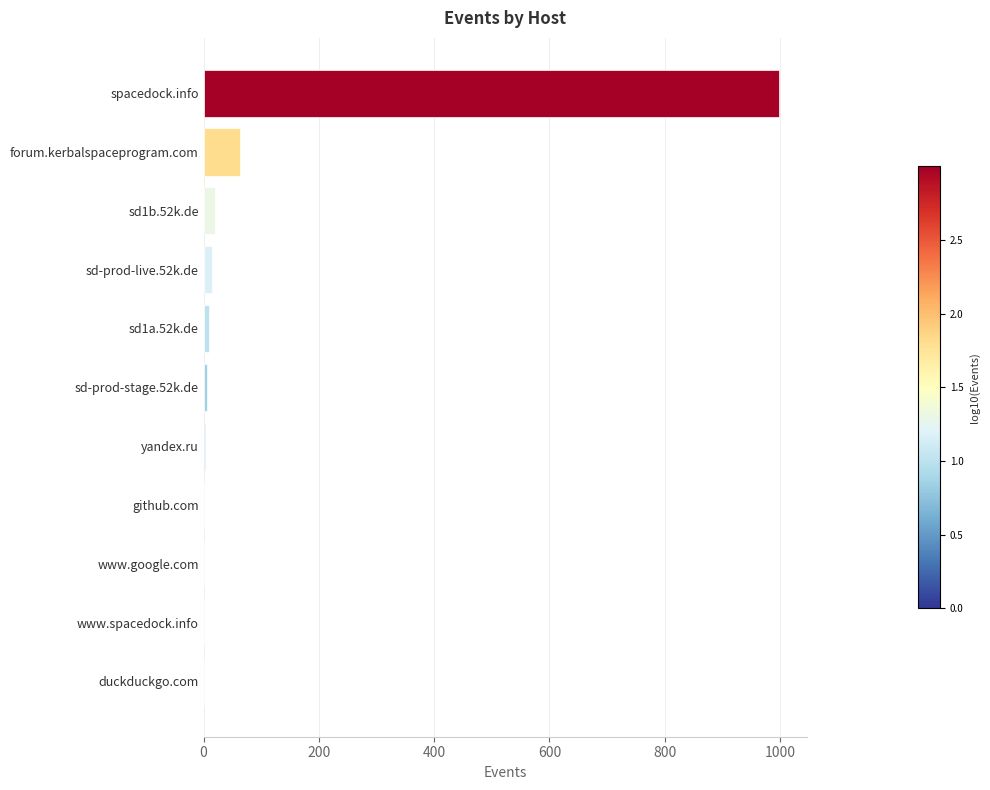

What is the sum of all values?

1117